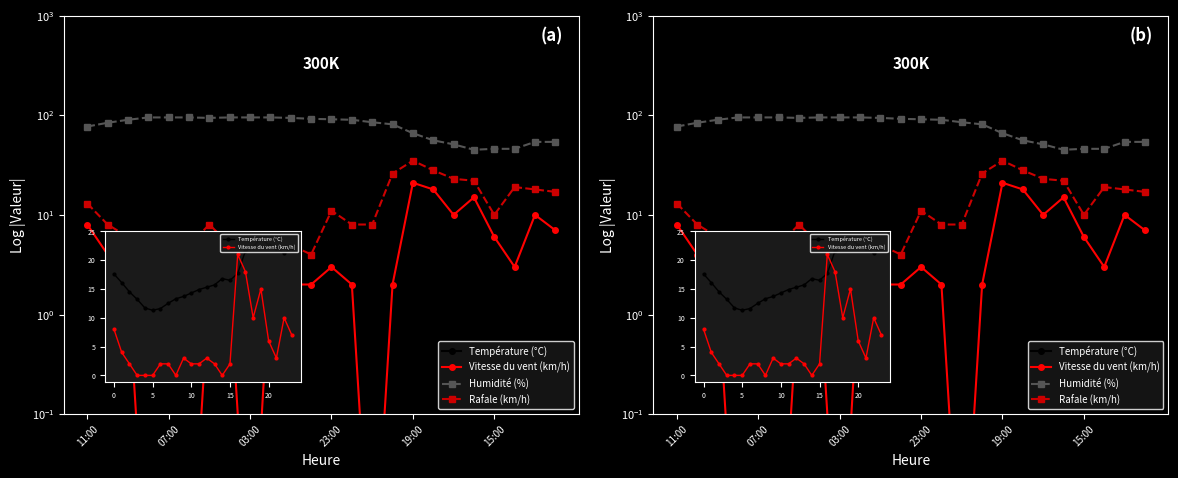

True or false: Rafale (km/h) and Humidité (%) cross at least once.

False